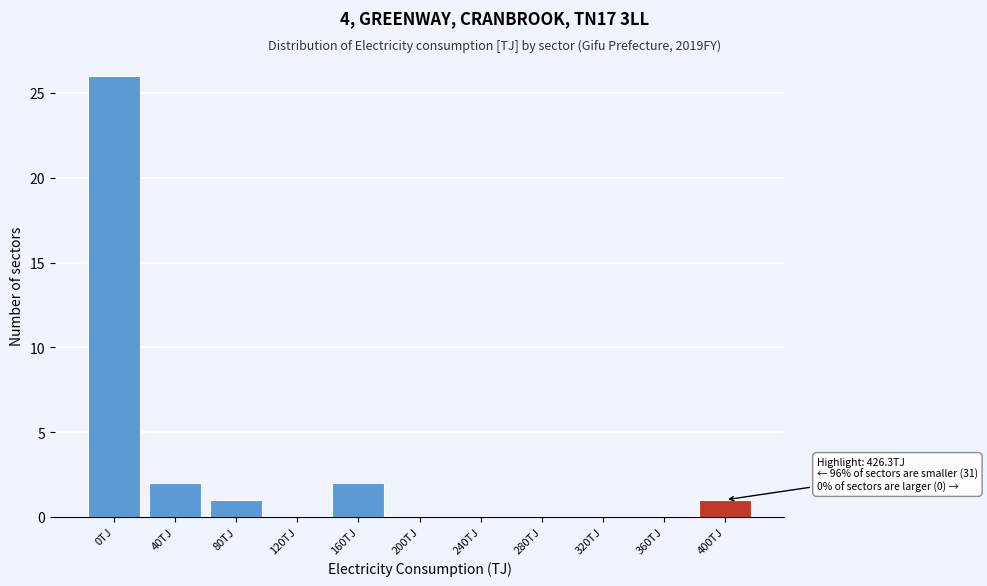

Reading right to left, what are all the values shown in this chart?

400TJ=1	360TJ=0	320TJ=0	280TJ=0	240TJ=0	200TJ=0	160TJ=2	120TJ=0	80TJ=1	40TJ=2	0TJ=26